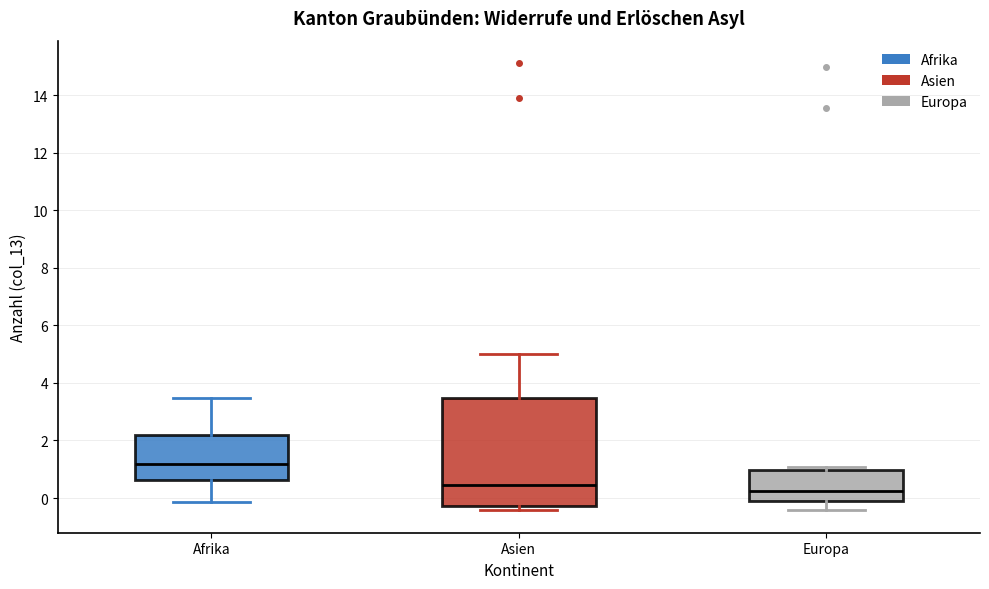

Reading left to right, read every box against the y-axis: the position of its median line, the range the box covers, and the ends of its whiskers. The values are not printed on the chart, so give them approximately, as read against the axis.

Afrika: median 1.2, box 0.6 to 2.2, whiskers -0.2 to 3.4
Asien: median 0.4, box -0.2 to 3.4, whiskers -0.4 to 5.0
Europa: median 0.2, box 0.0 to 1.0, whiskers -0.4 to 1.0 (just above the box's upper edge)